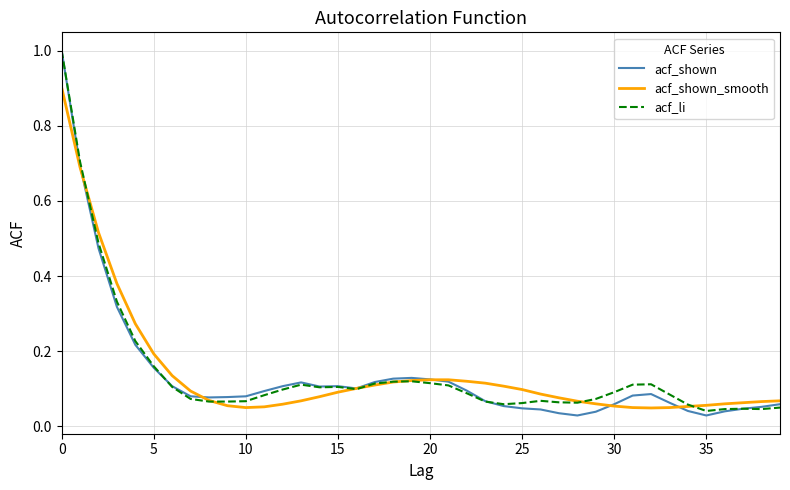

Which series has the widest spread of values?

acf_shown